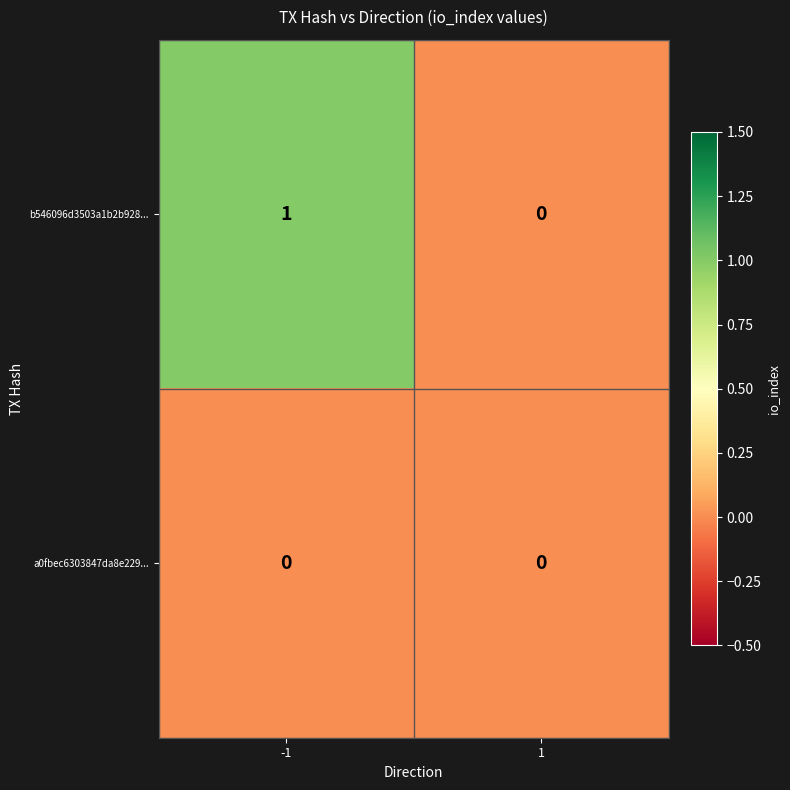

How many distinct data groups are displayed?

2